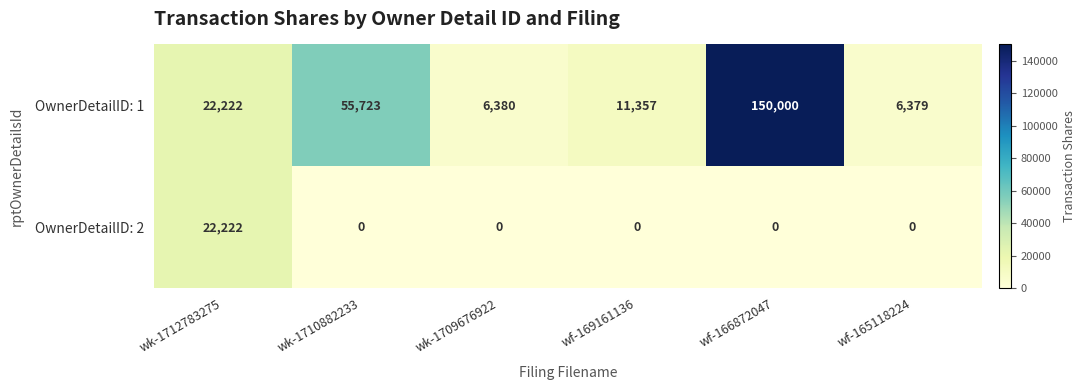

The value of OwnerDetailID: 2 at wf-169161136 is 0. True or false?

True